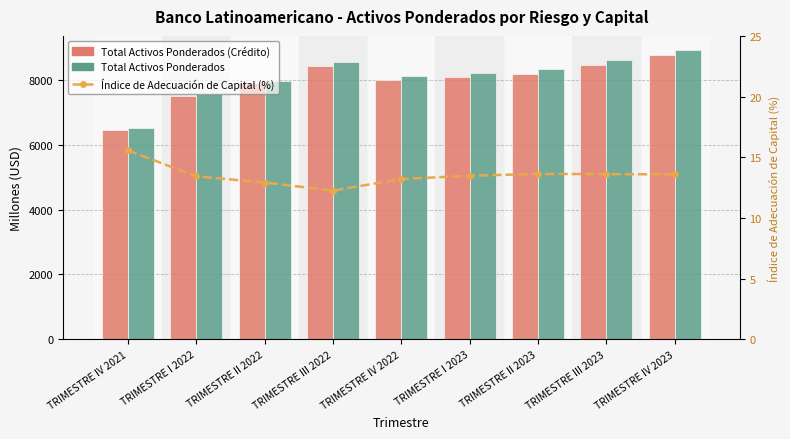

Which category has the highest value across all series?

TRIMESTRE IV 2023